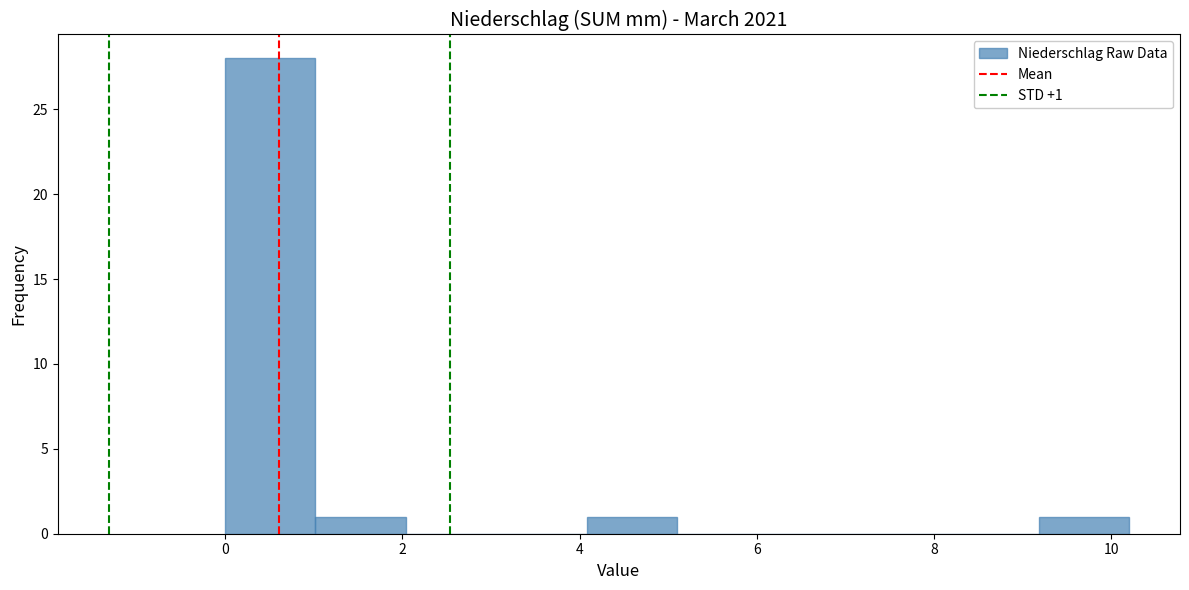

Over which range of the x-axis is the bar tallest?

0.00 to 1.02